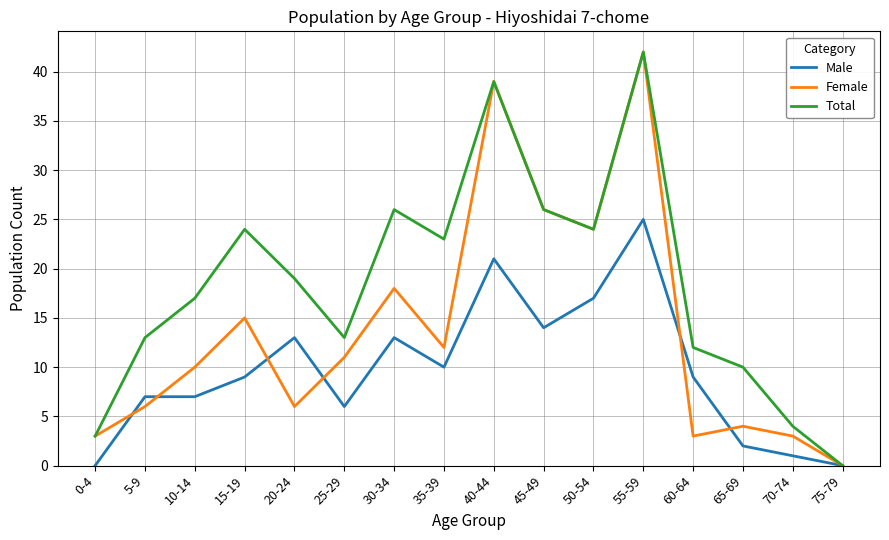

What position from the left is 5-9?

2